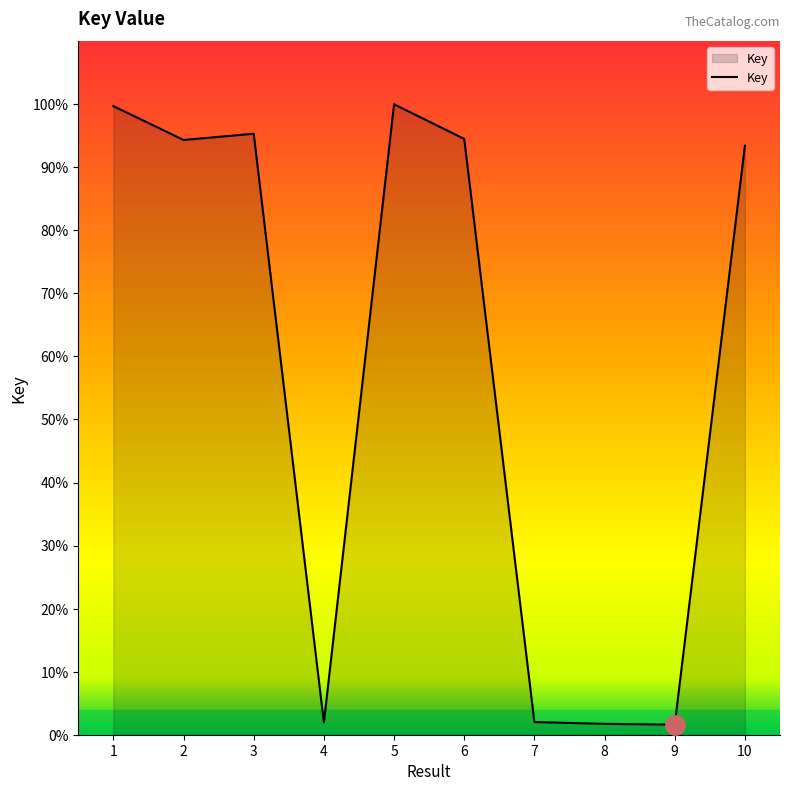

True or false: the data has more than 0 interior local peaks.

True